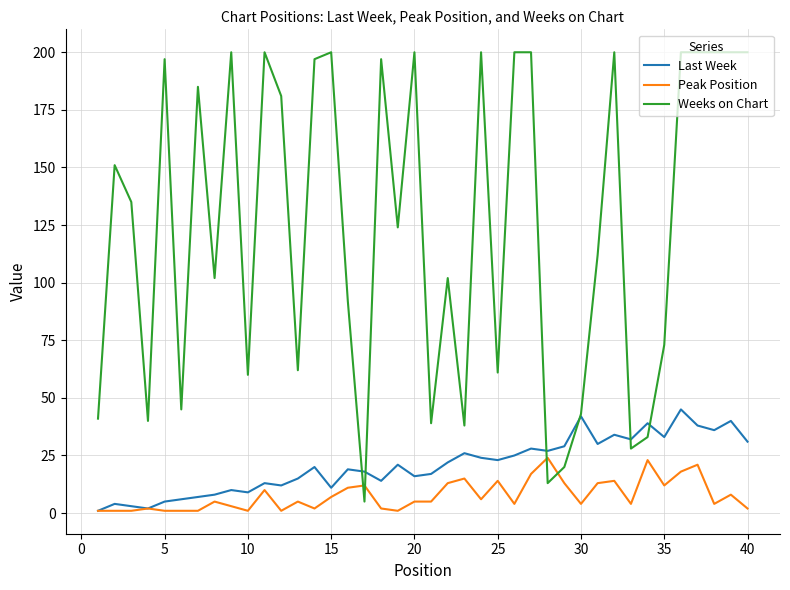

What is the minimum value for Weeks on Chart?

5